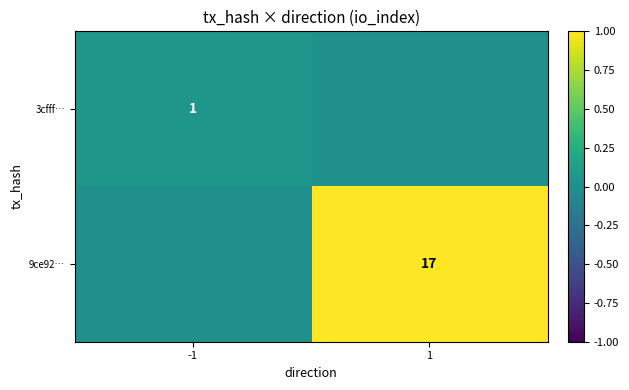

Is it true that 9ce92… equals 8 at 1?

False